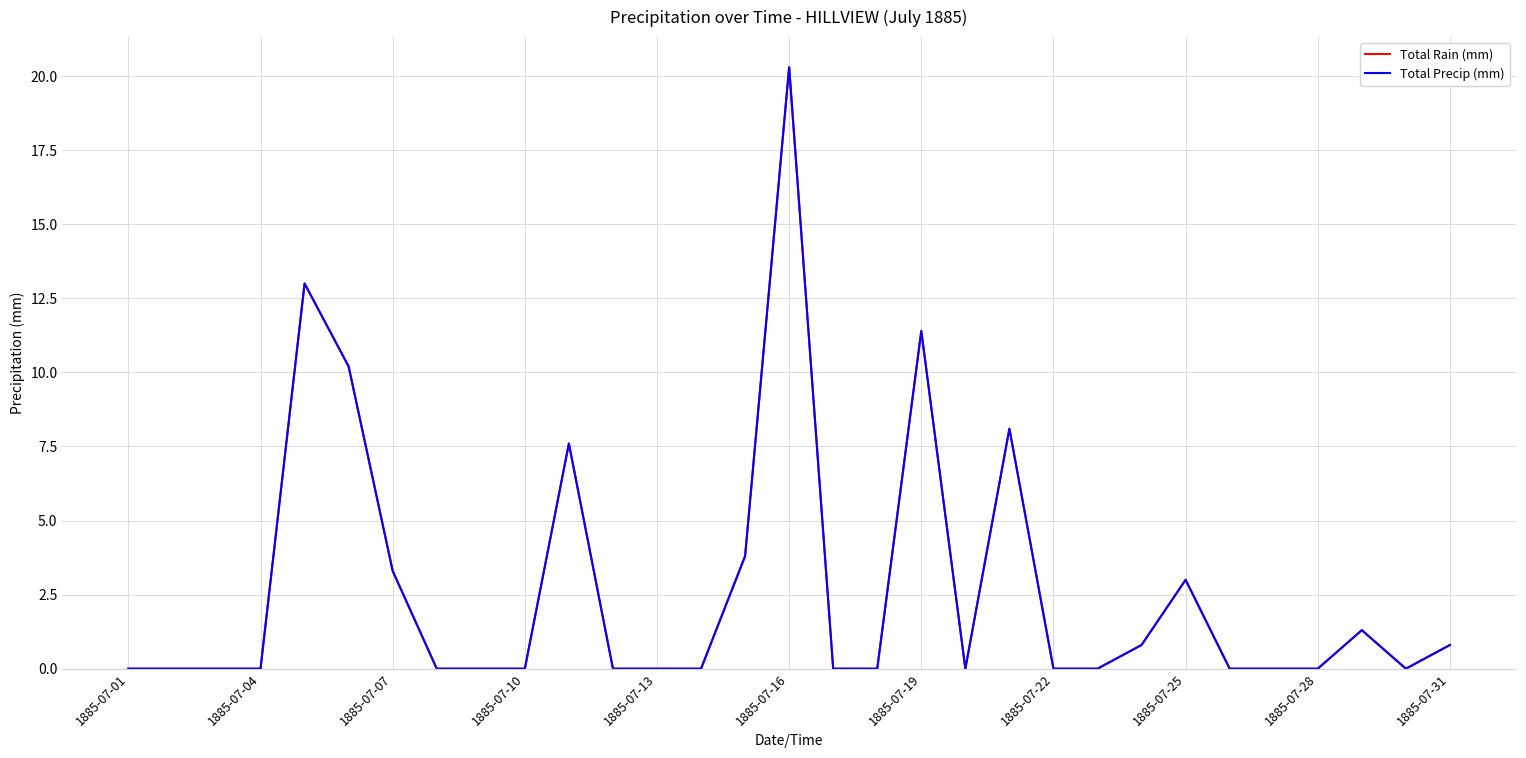

Does the chart have visible grid lines?

Yes